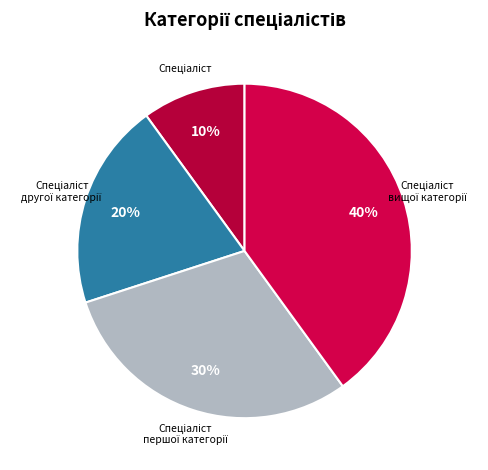

To the nearest percent, what is the difference between the largest and smallest slice percentages?

30%